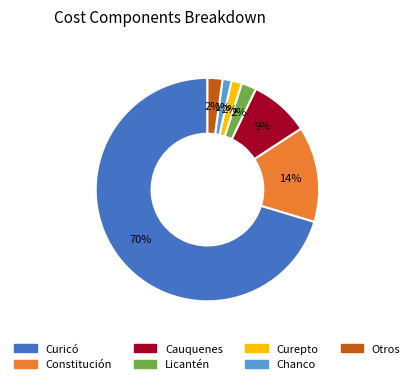

To the nearest percent, what is the average slice percentage?

14%